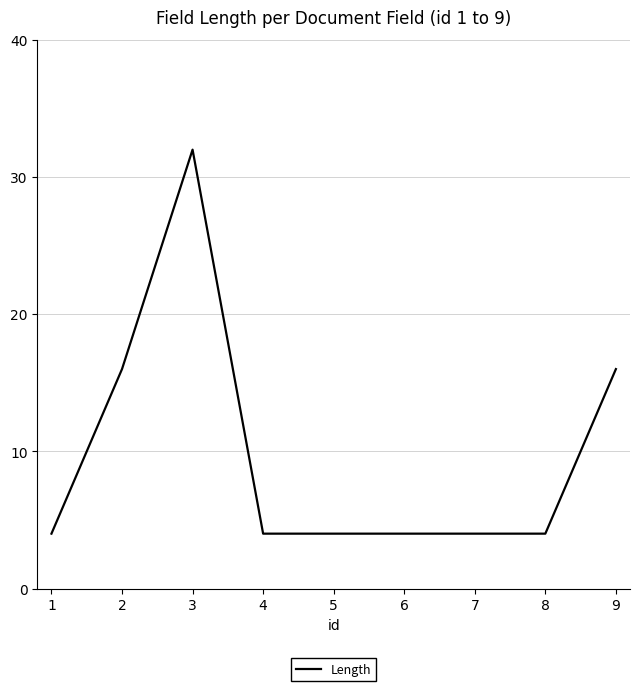

The chart shows a value of 32 at 3. True or false?

True